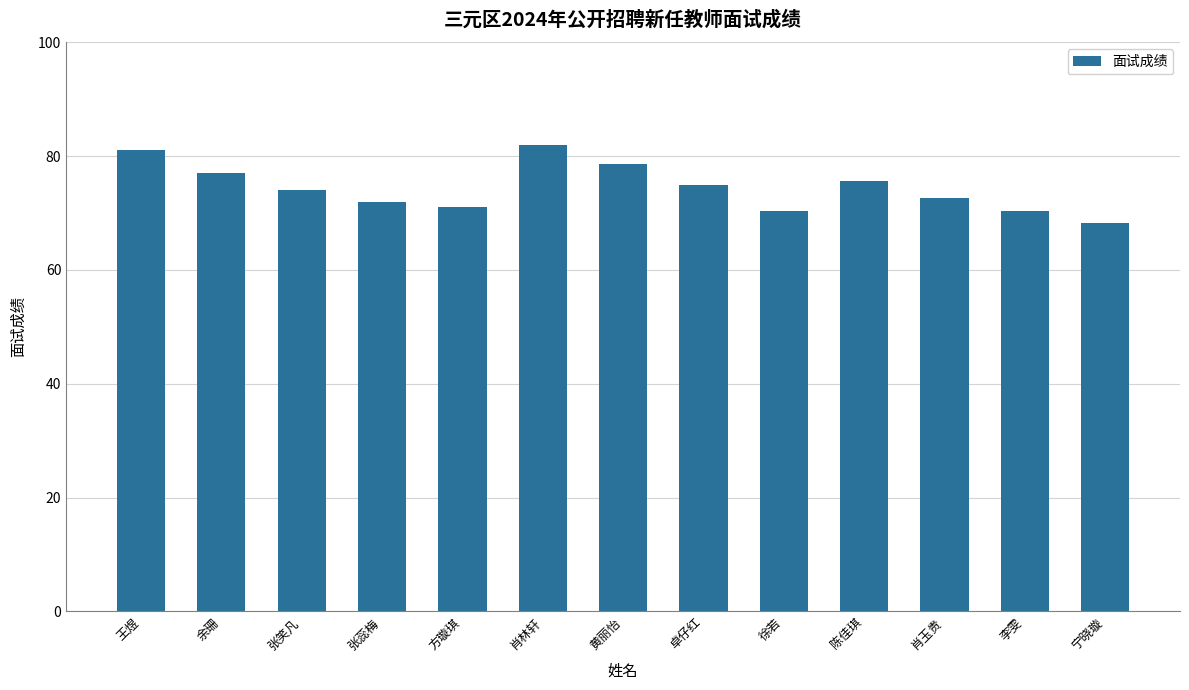

What is the label of the 8th bar from the right?

肖林轩